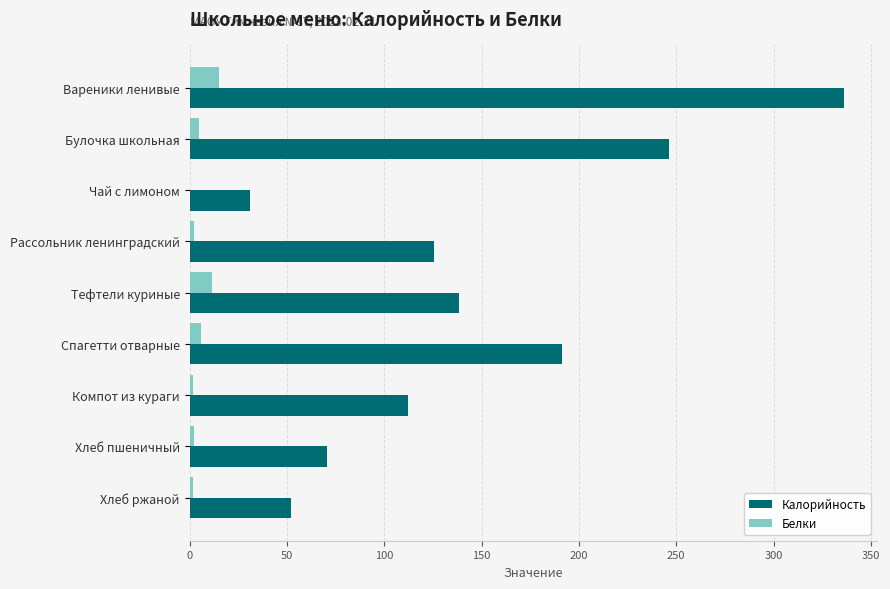

Which series has the largest total across all categories?

Калорийность